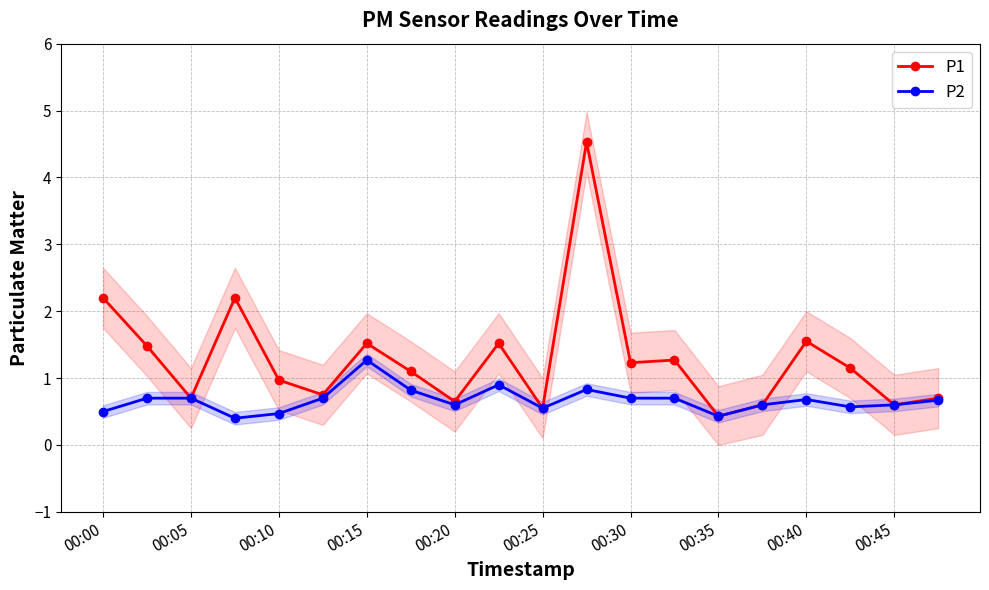

Where is the first local minimum for P1?

00:05